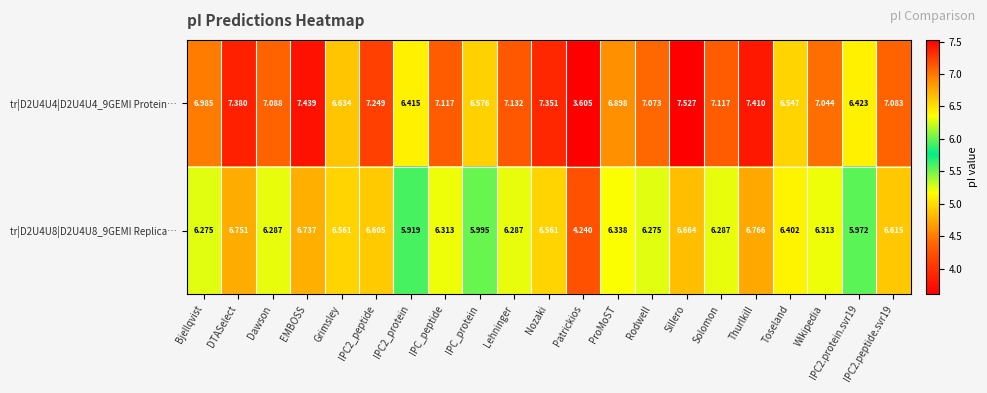

Rank the series at IPC_protein from highest to lowest value.

tr|D2U4U4|D2U4U4_9GEMI Protein…, tr|D2U4U8|D2U4U8_9GEMI Replica…